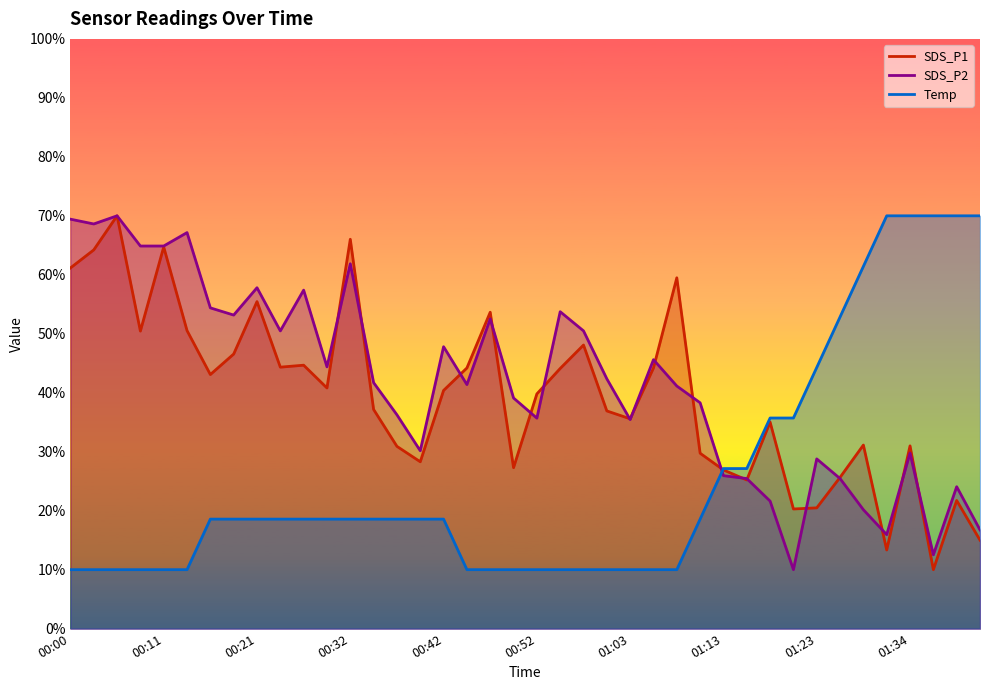

How many values in the Temp series are below 18?

16